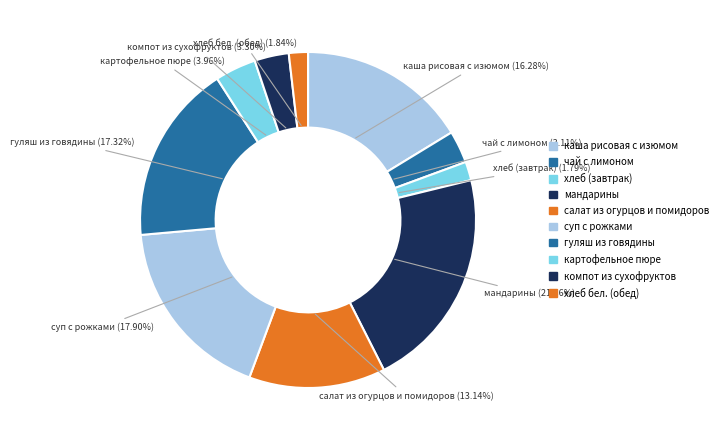

Is there a majority slice in this chart?

No